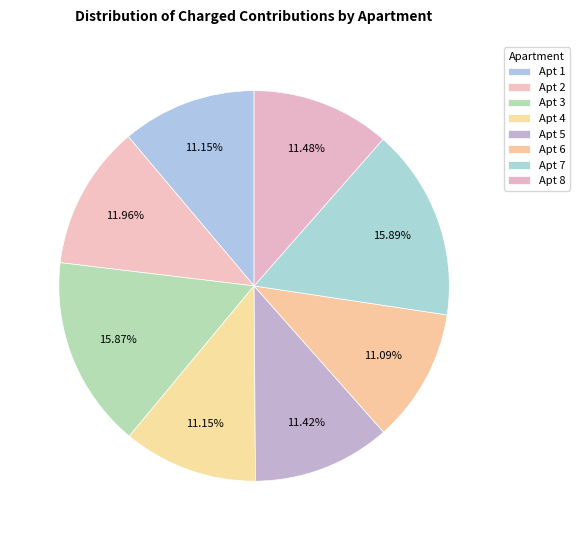

Count the number of slices in the pie.

8